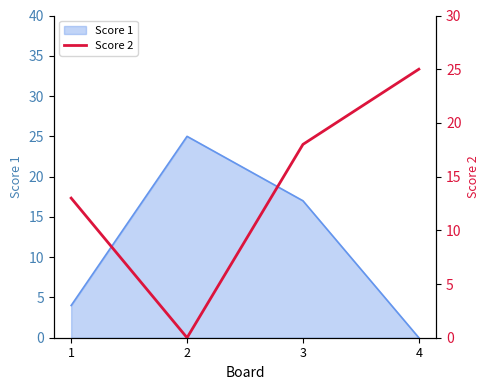

Which label corresponds to the largest value in the chart?

4